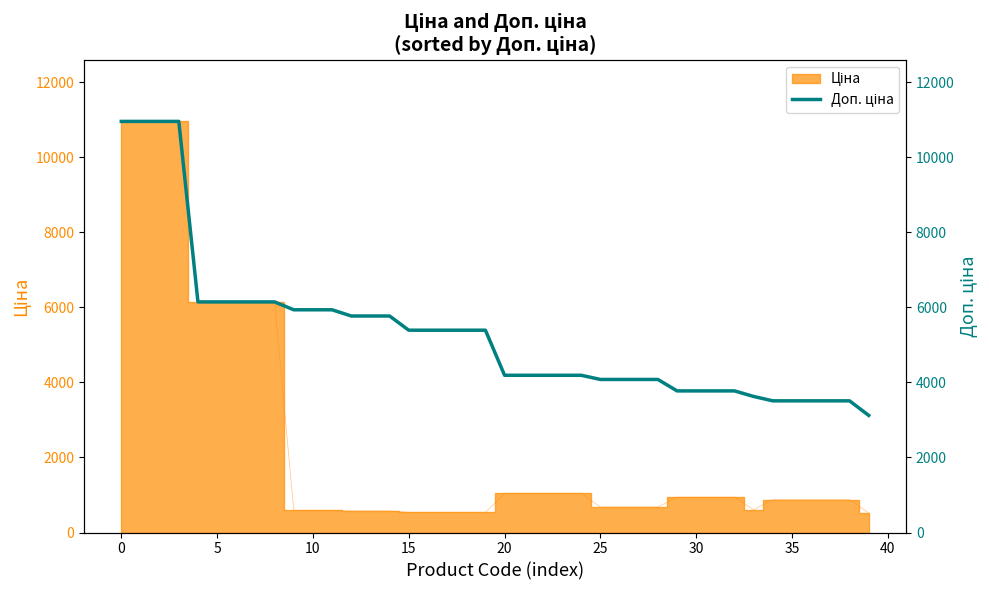

True or false: the data has more than 1 interior local peaks.

False